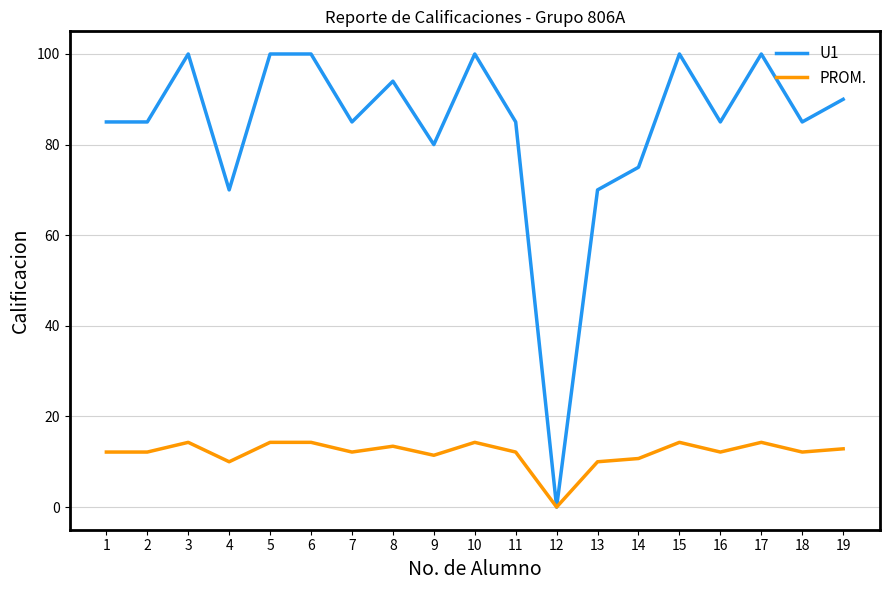

Is it true that PROM. equals 14.3 at 5?

True